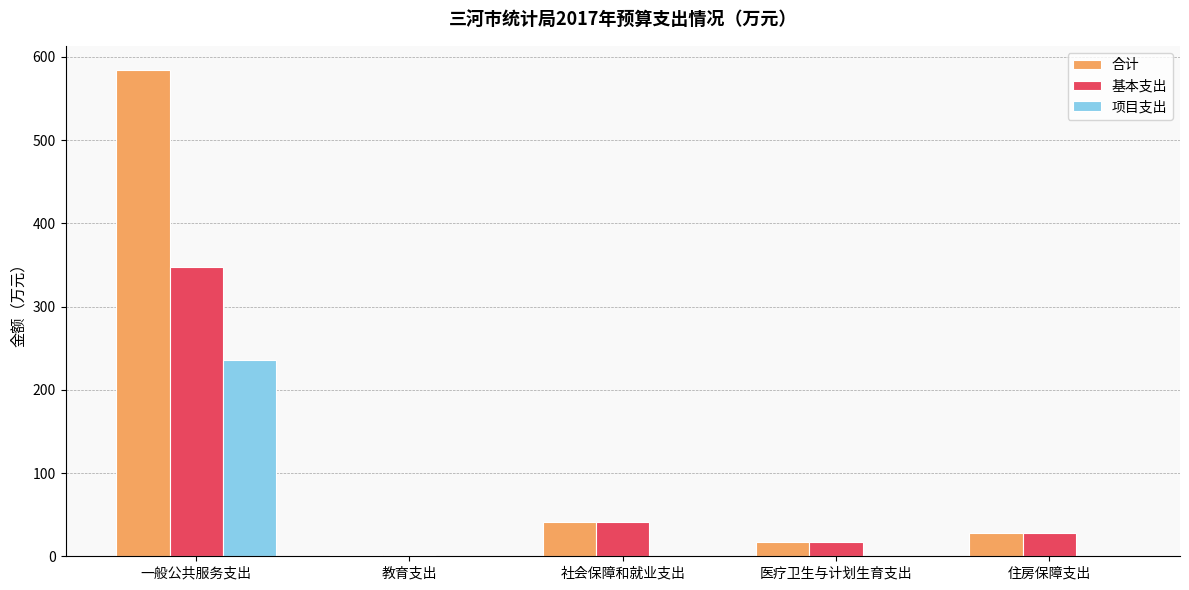

At which category is the sum across all series the highest?

一般公共服务支出